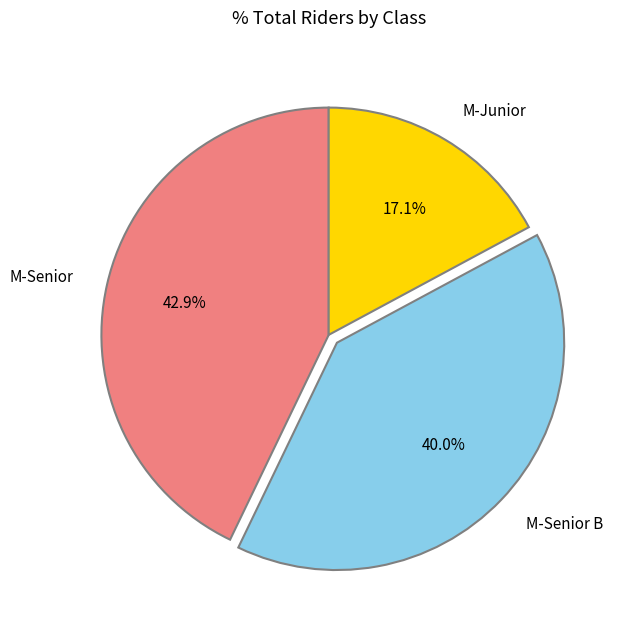

Rank the categories by value from lowest to highest.

M-Junior, M-Senior B, M-Senior